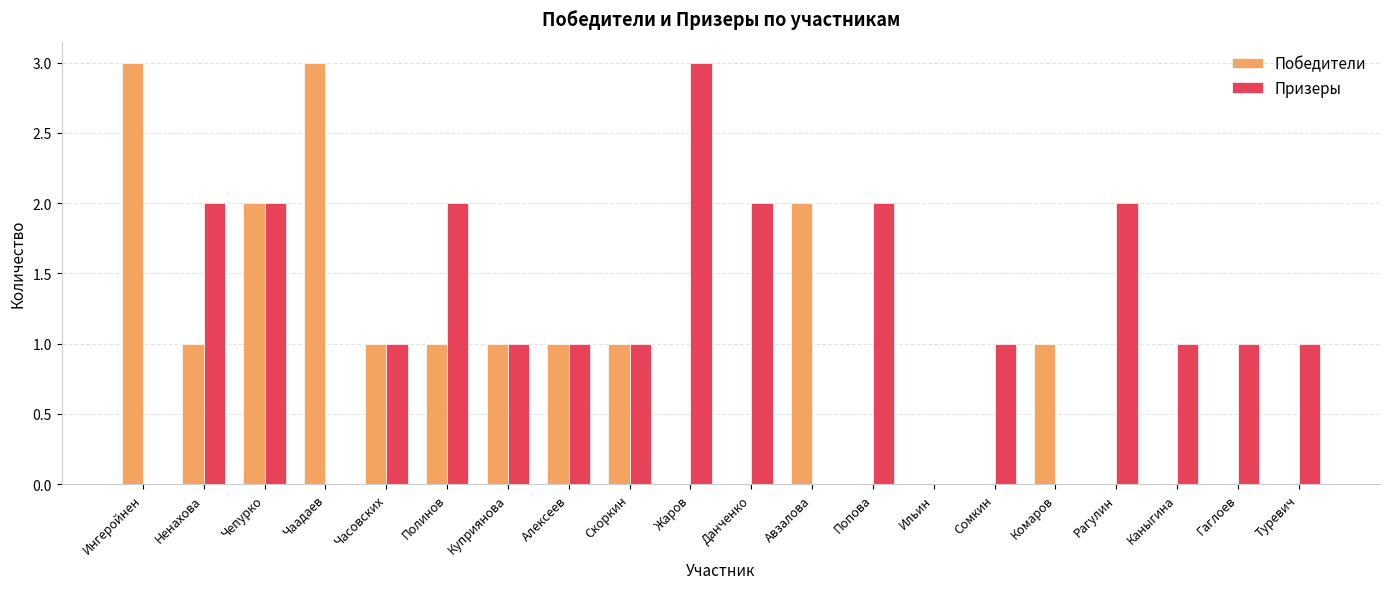

What is the maximum value for Победители?

3